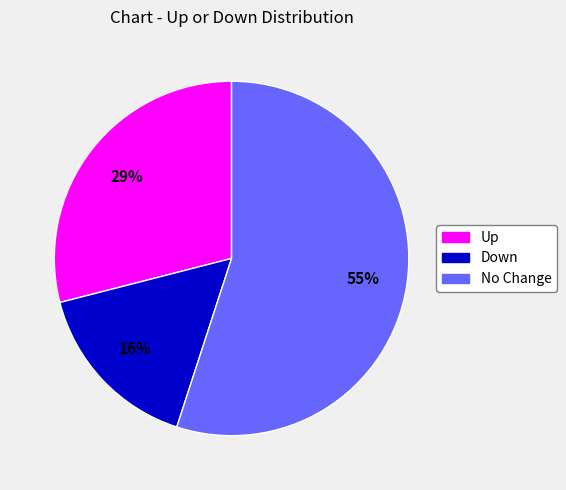

To the nearest percent, what is the difference between the largest and smallest slice percentages?

39%